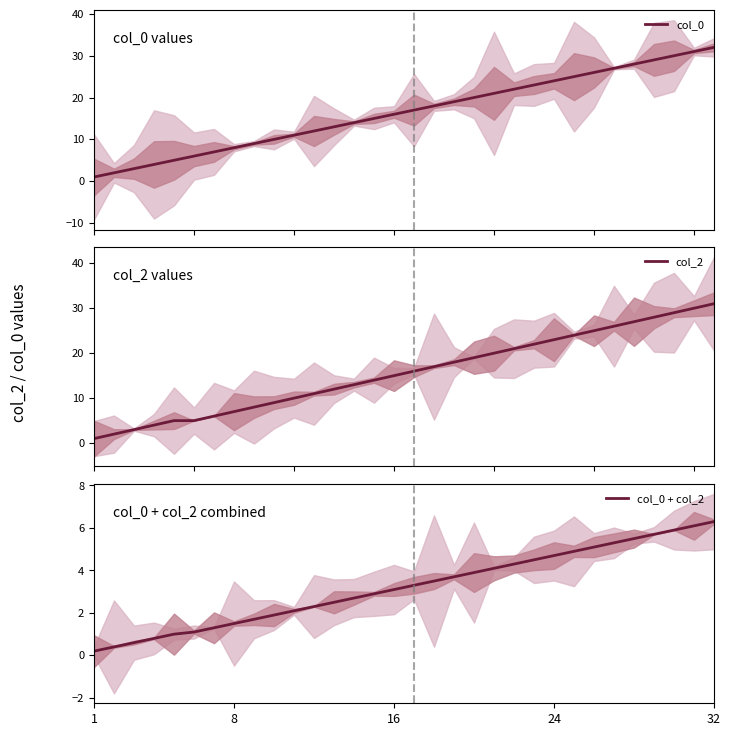

List the series in order of their peak value, highest first.

col_0, col_2, col_0 + col_2